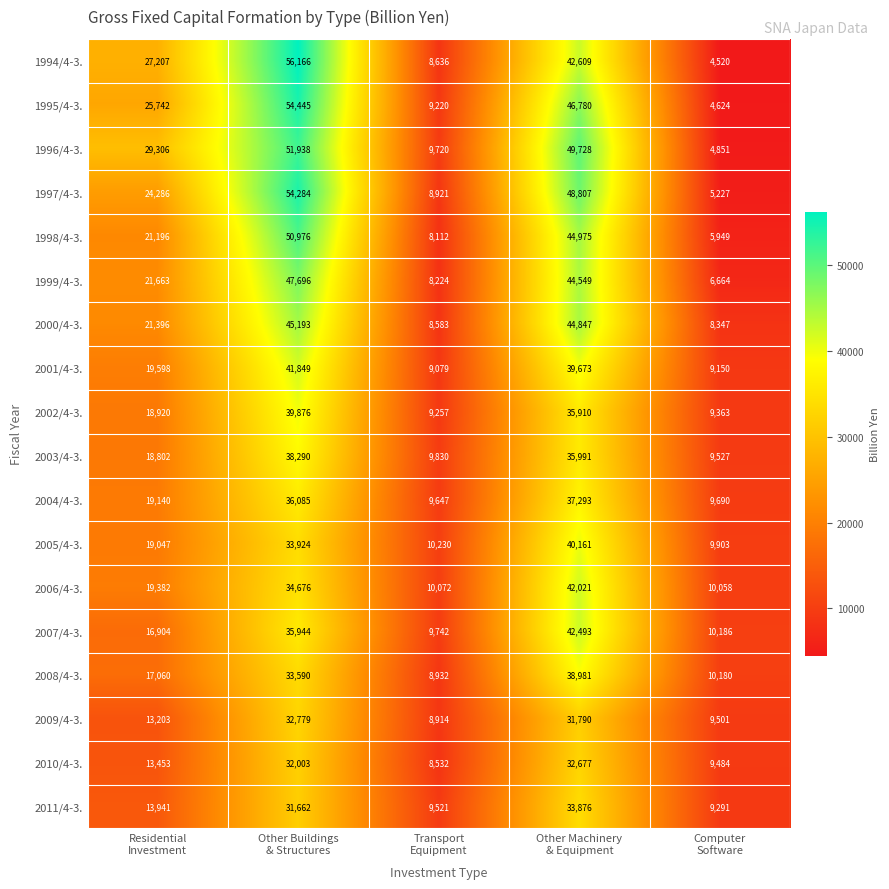

What is the maximum value for 2004/4-3.?

37293